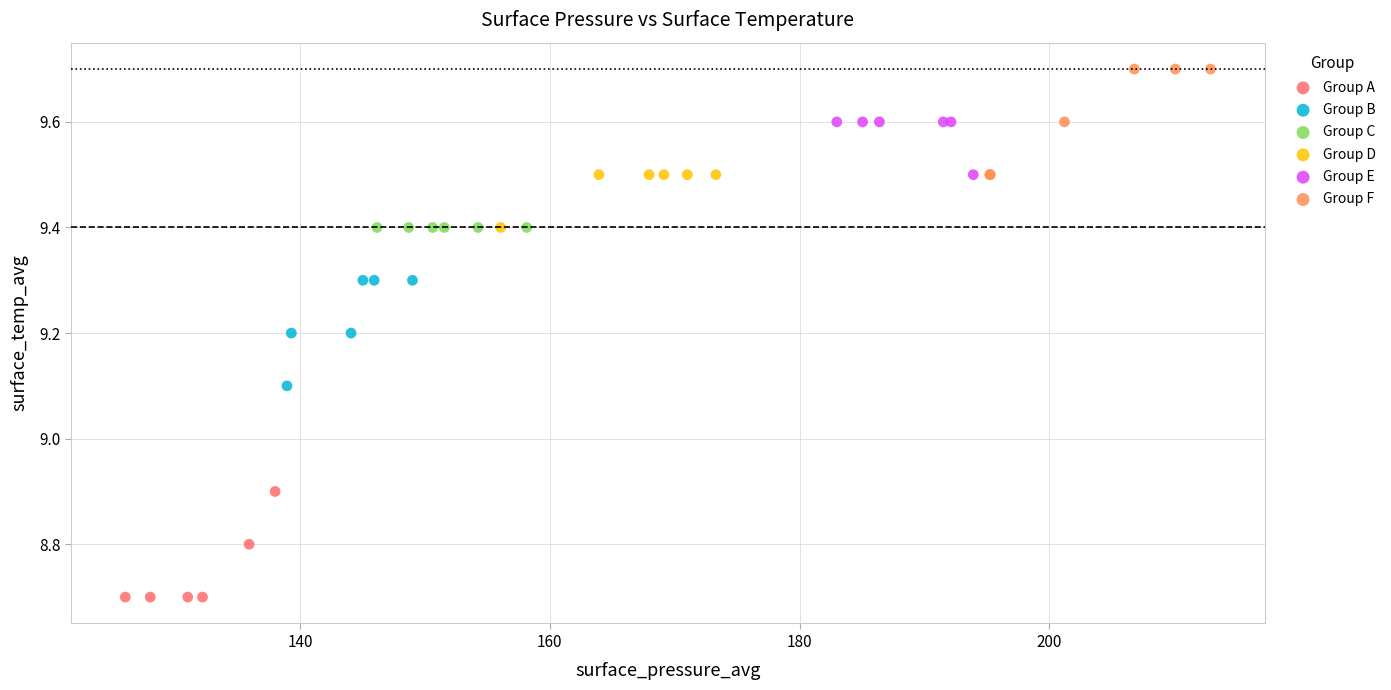

Which series reaches the minimum Y coordinate?

Group A